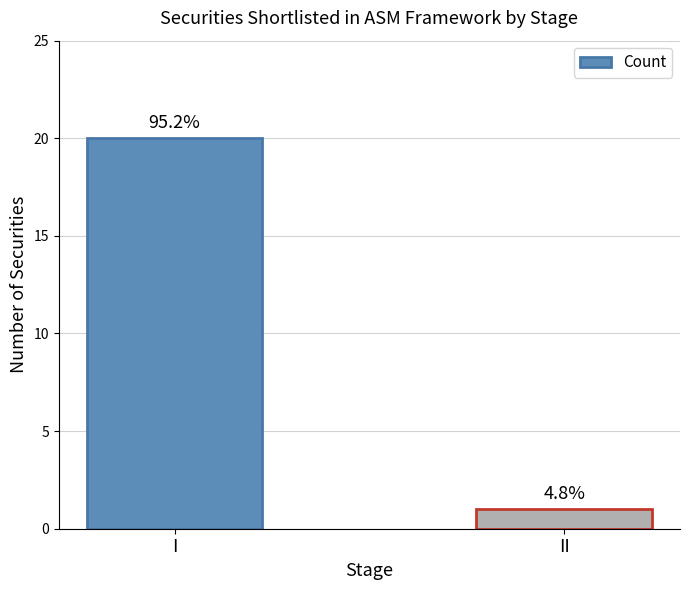

What is the average value?

10